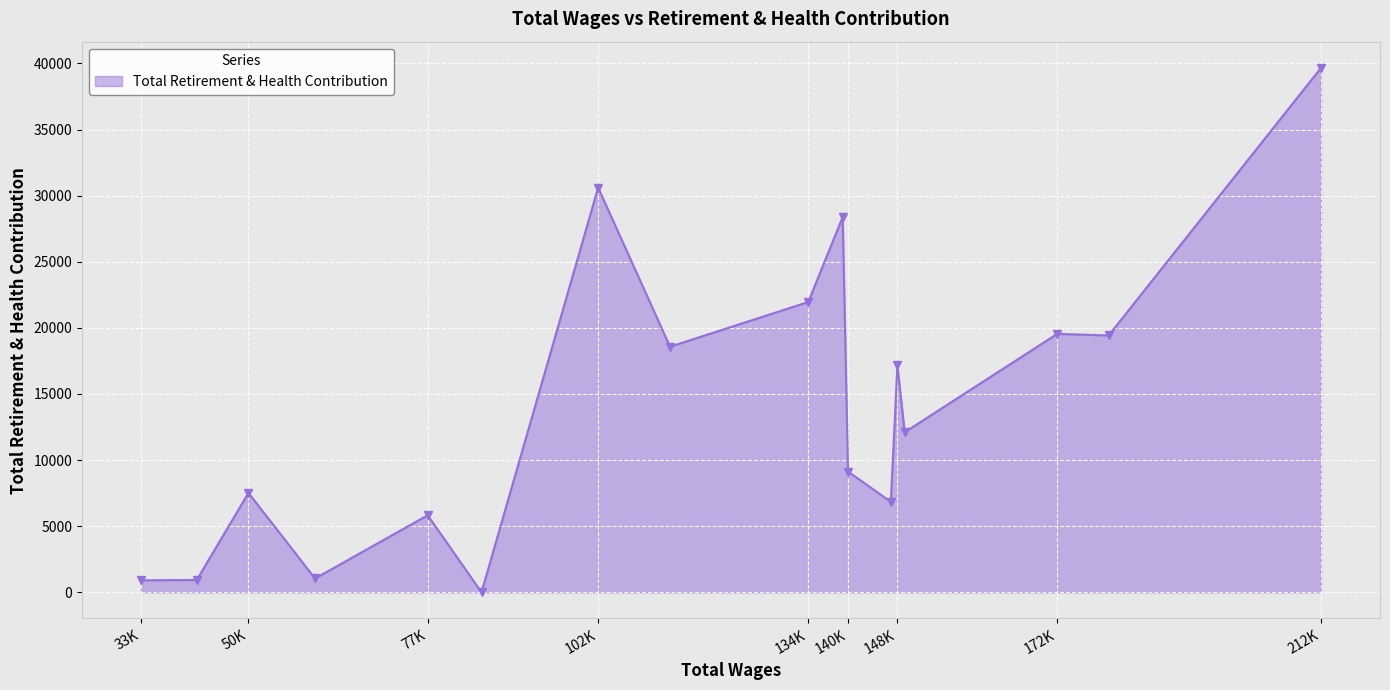

What is the greatest value displayed?

39668